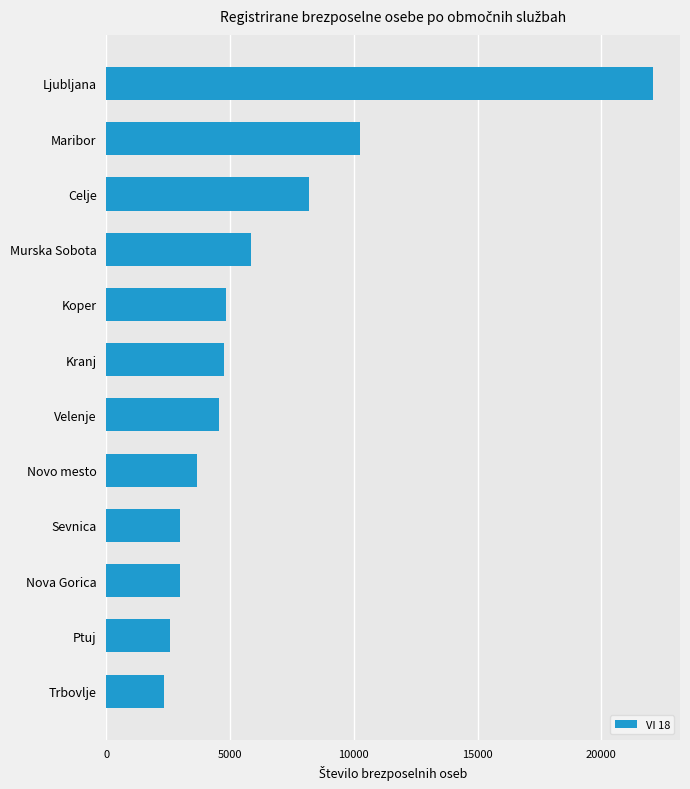

Where is the data nearest to the value 12205?

Maribor